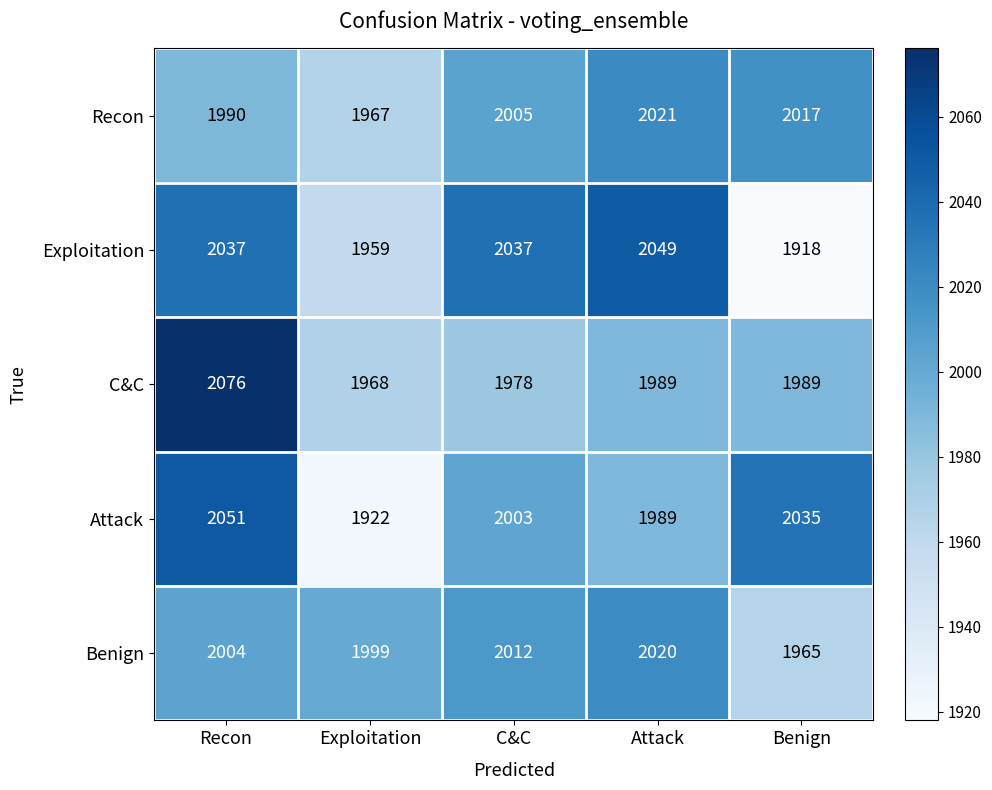

At which label is Benign closest to 1992?

Exploitation